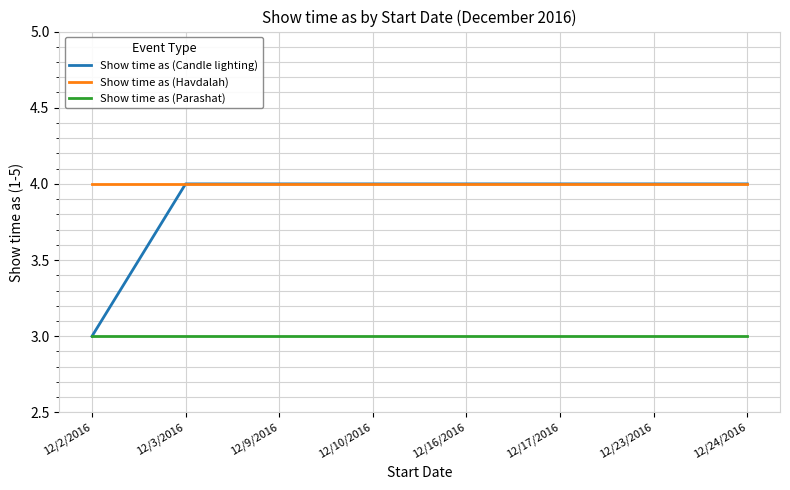

Which series changed the most between 12/2/2016 and 12/16/2016?

Show time as (Candle lighting)